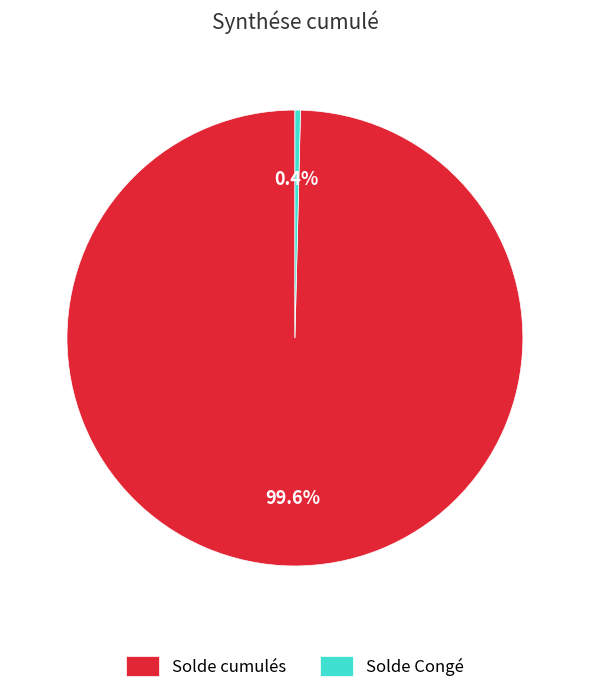

To the nearest percent, what is the average slice percentage?

50%